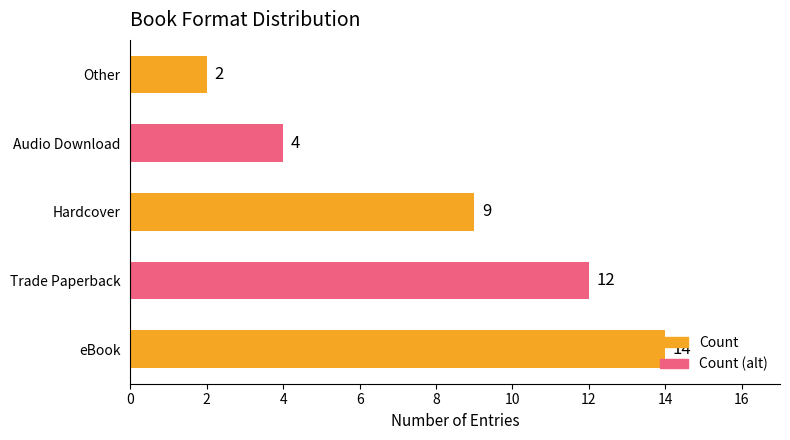

What is the sum of all values?

41